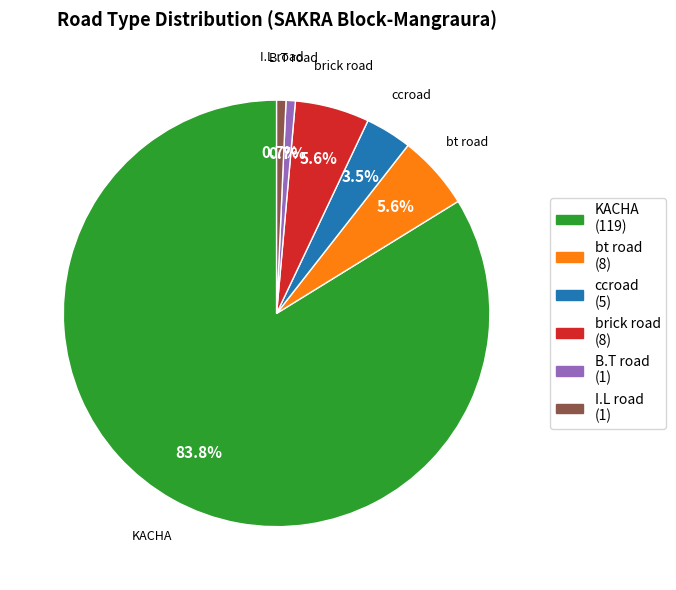

Which slice is the largest?

KACHA